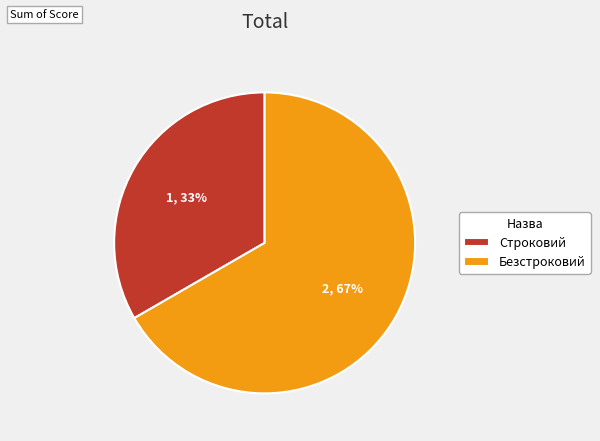

Between Безстроковий and Строковий, which is larger?

Безстроковий